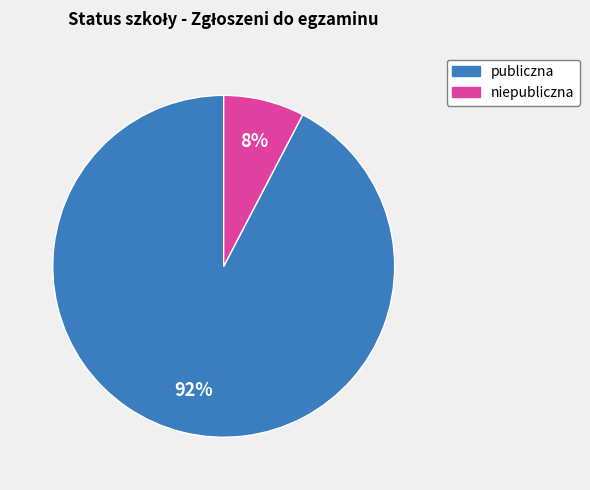

To the nearest percent, what is the average slice percentage?

50%